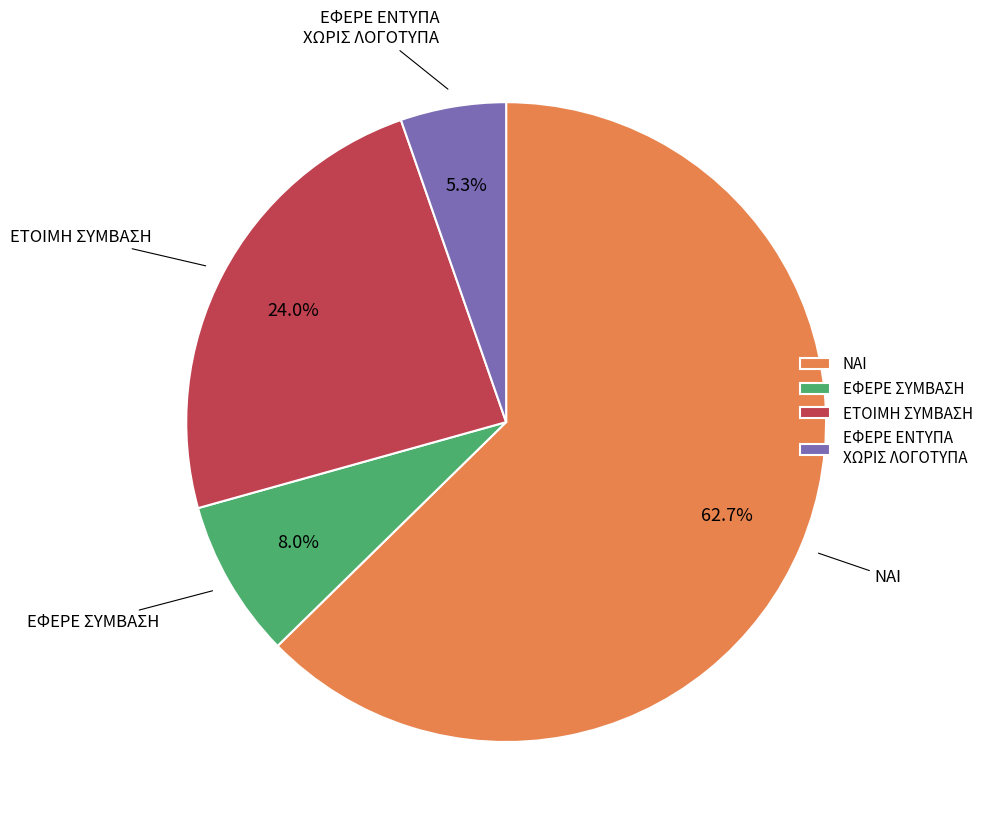

Count the number of slices in the pie.

4